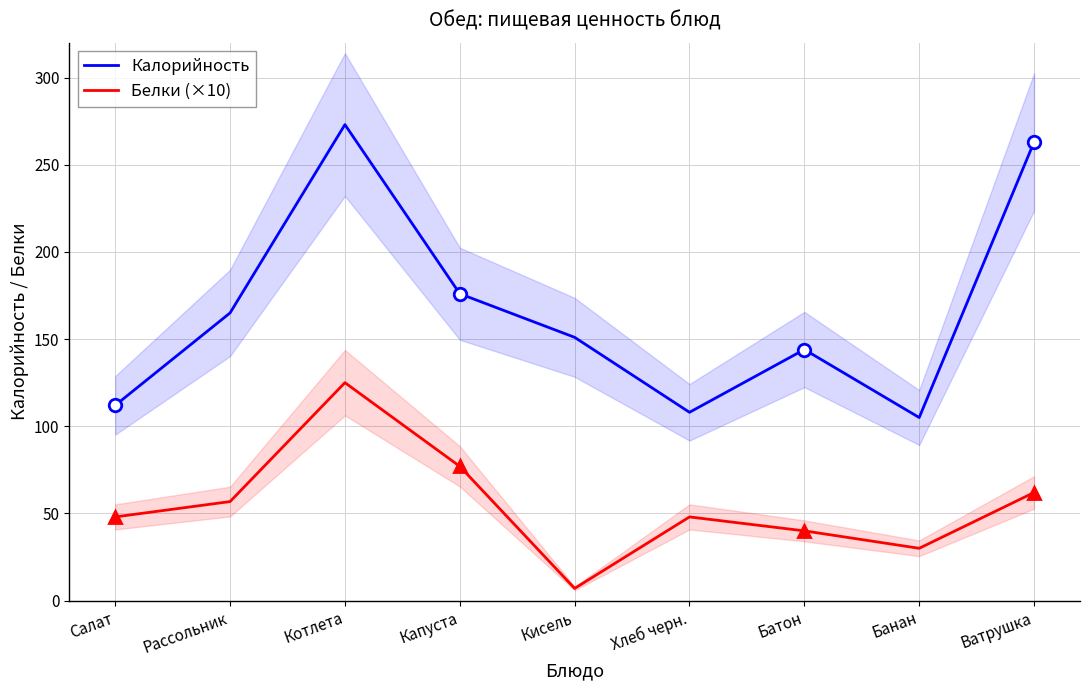

True or false: Калорийность and Белки (×10) cross at least once.

False